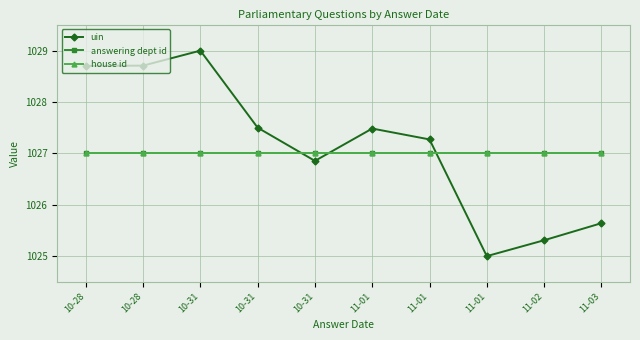

Which series changed the most between 11-01 and 11-02?

uin